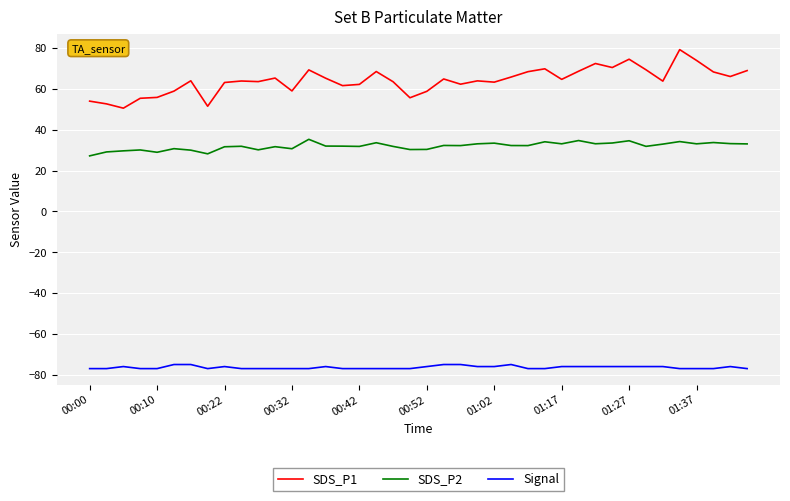

Which series has the largest range (max minus min)?

SDS_P1